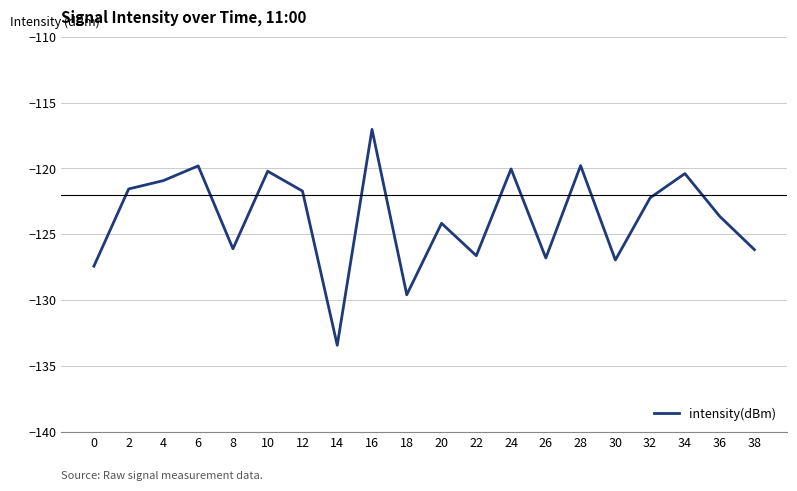

What is the change in value from 12 to 32?

-0.5